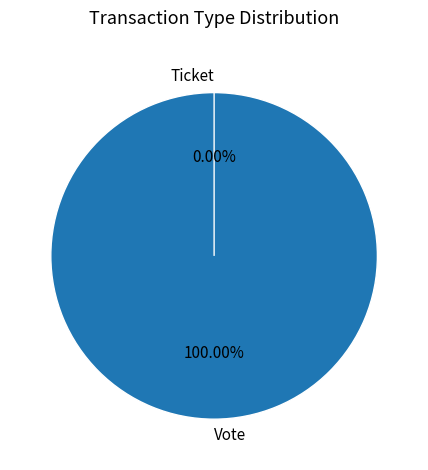

To the nearest percent, what is the combined percentage of Ticket and Vote?

100%